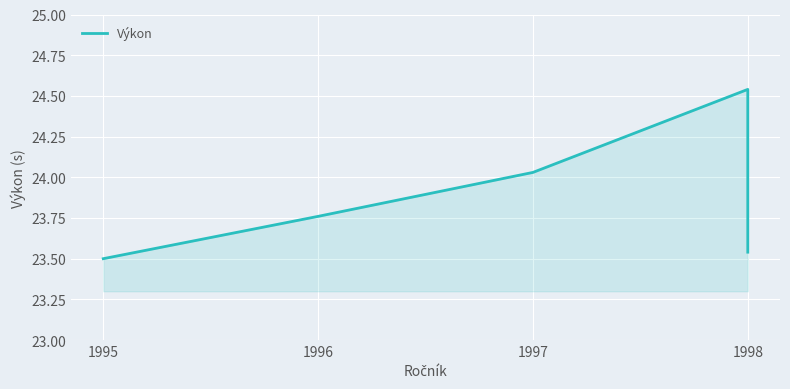

Rank the categories by value from lowest to highest.

1995, 1998, 1996, 1997, 1998